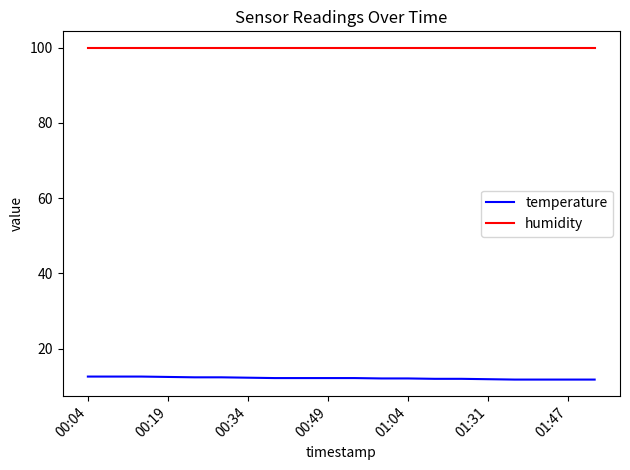

Rank the series by their average value, from highest to lowest.

humidity, temperature